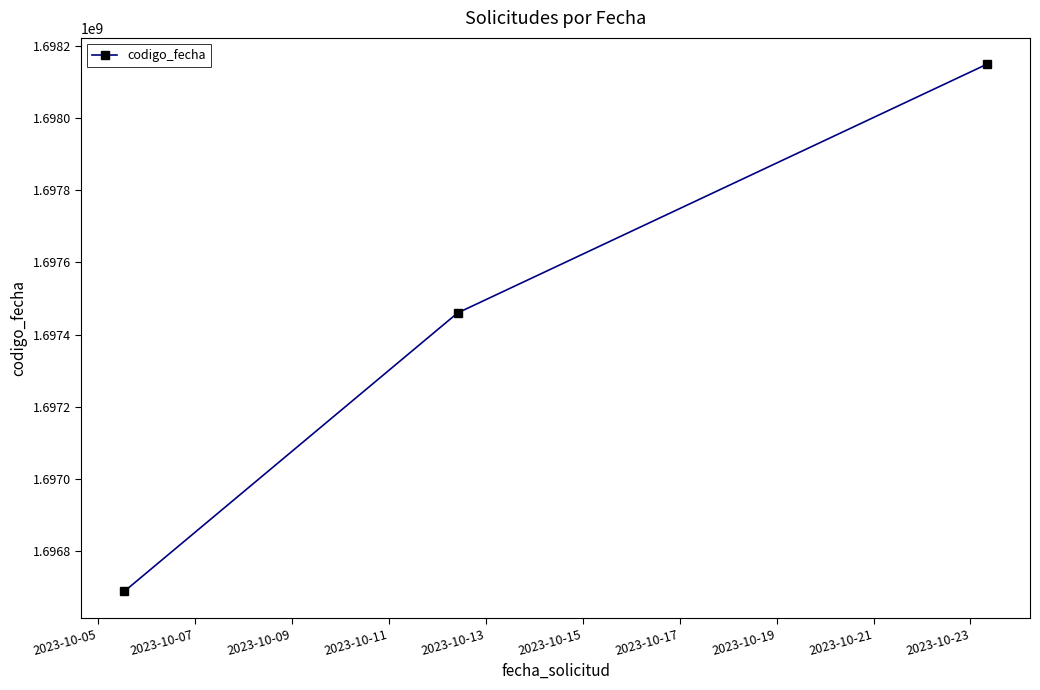

What is the average value?

1697432787